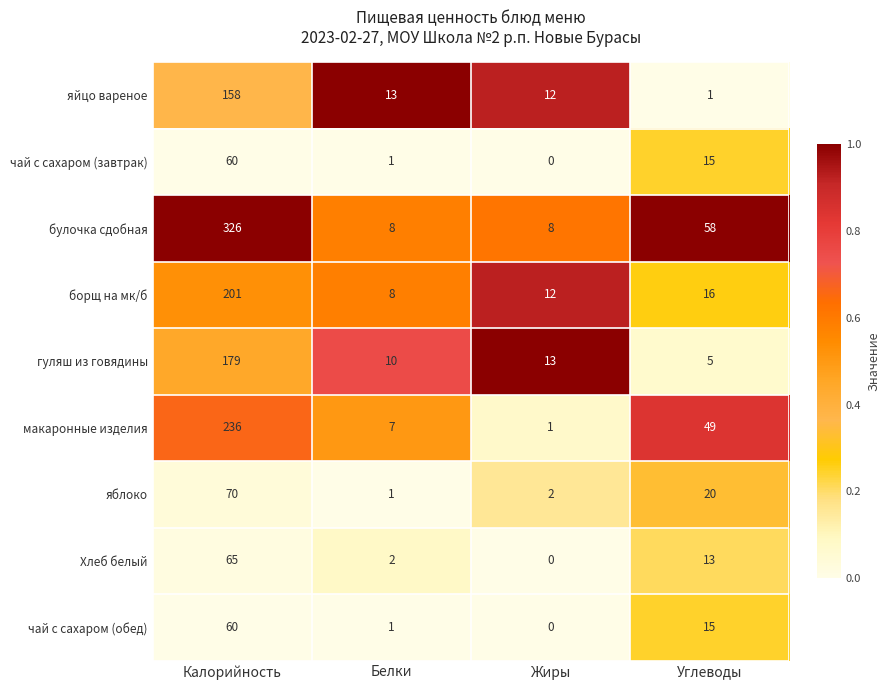

At which category does the chart reach its minimum across all series?

Жиры